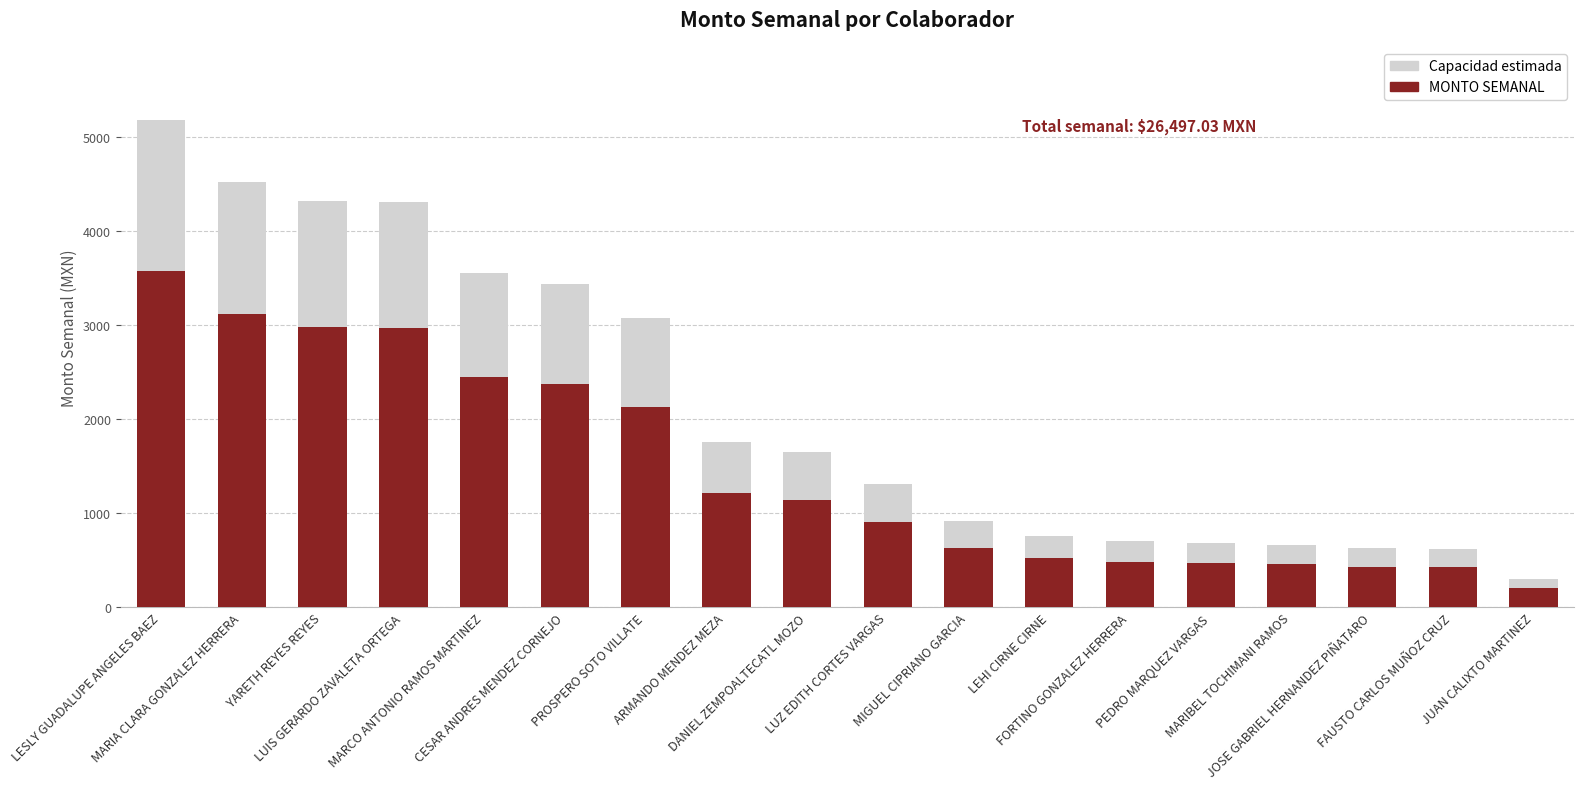

At JOSE GABRIEL HERNANDEZ PIÑATARO, list the series in order from smallest to largest.

MONTO SEMANAL, Capacidad estimada